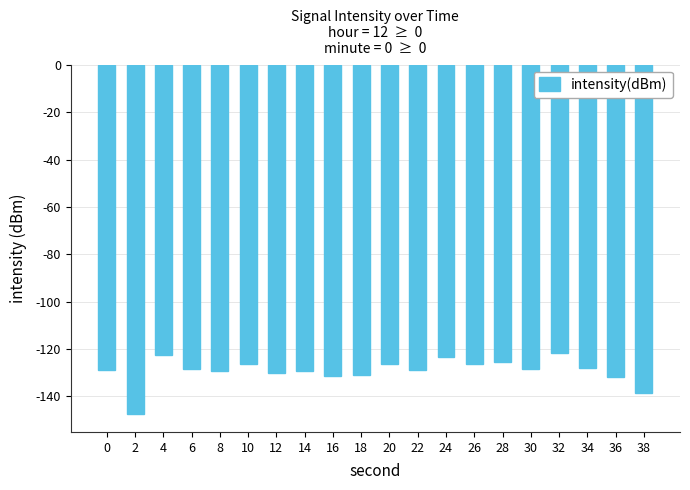

What is the approximate value at 10?

-126.1